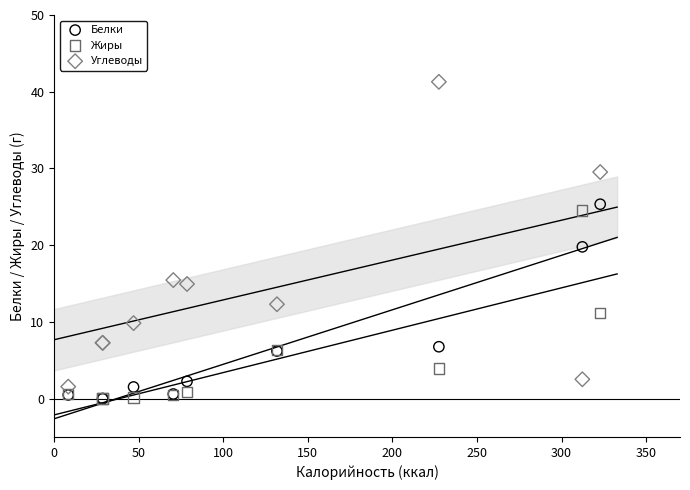

What are all the series names shown in the legend?

Белки, Жиры, Углеводы